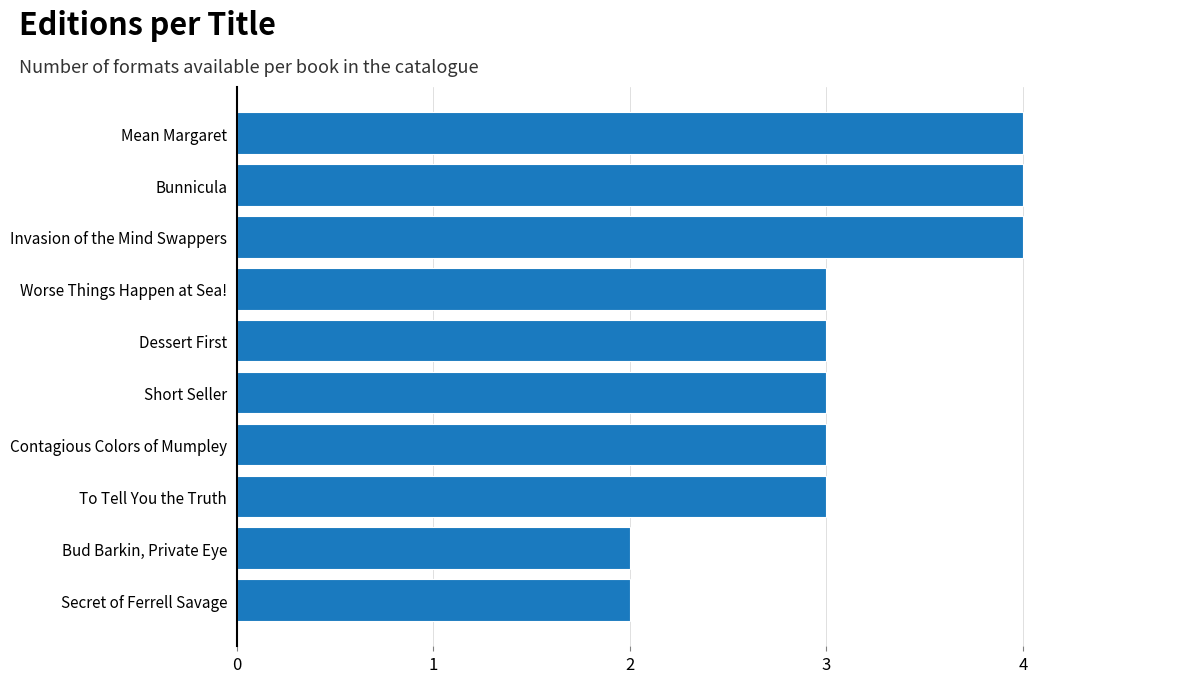

Reading bottom to top, extract all data points from this chart.

2	2	3	3	3	3	3	4	4	4